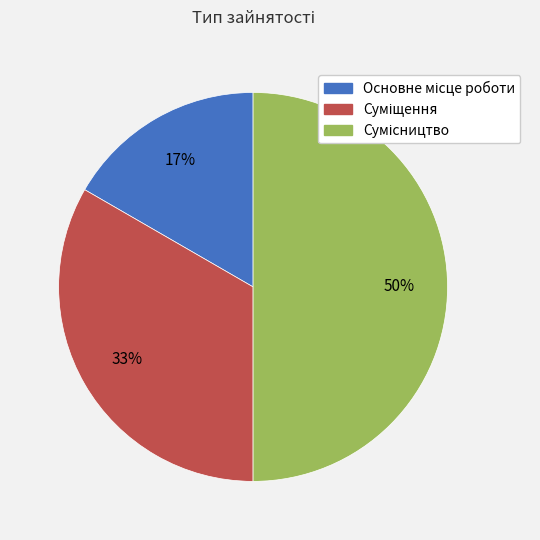

To the nearest percent, what is the difference between the largest and smallest slice percentages?

33%